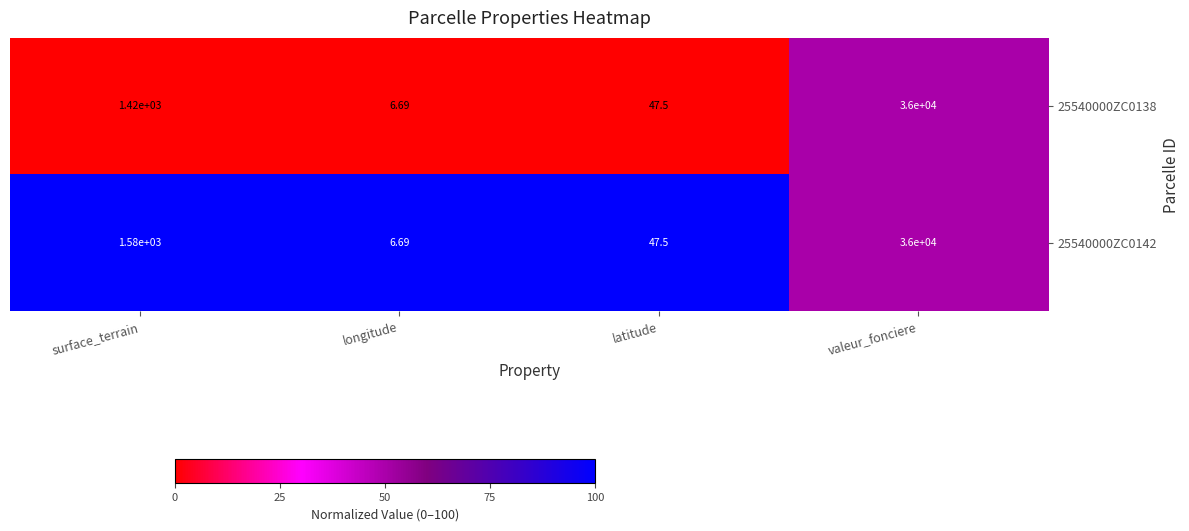

Which category has the lowest value in the 25540000ZC0142 series?

longitude